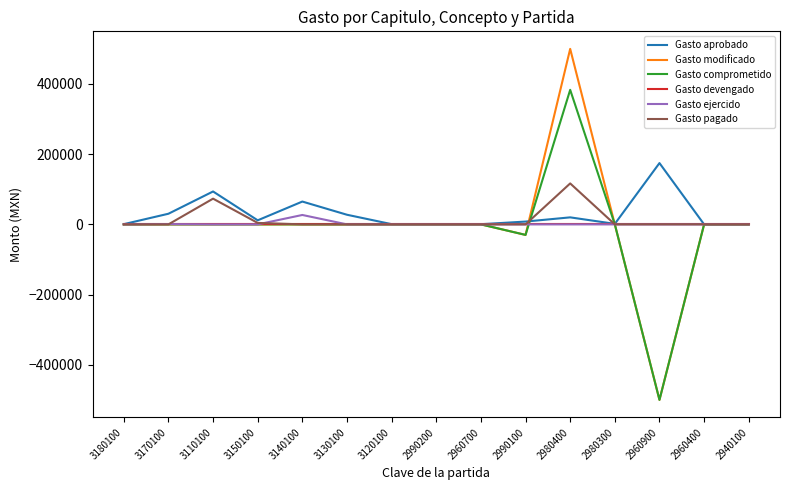

Where is Gasto comprometido nearest to the value -58348?

2990100